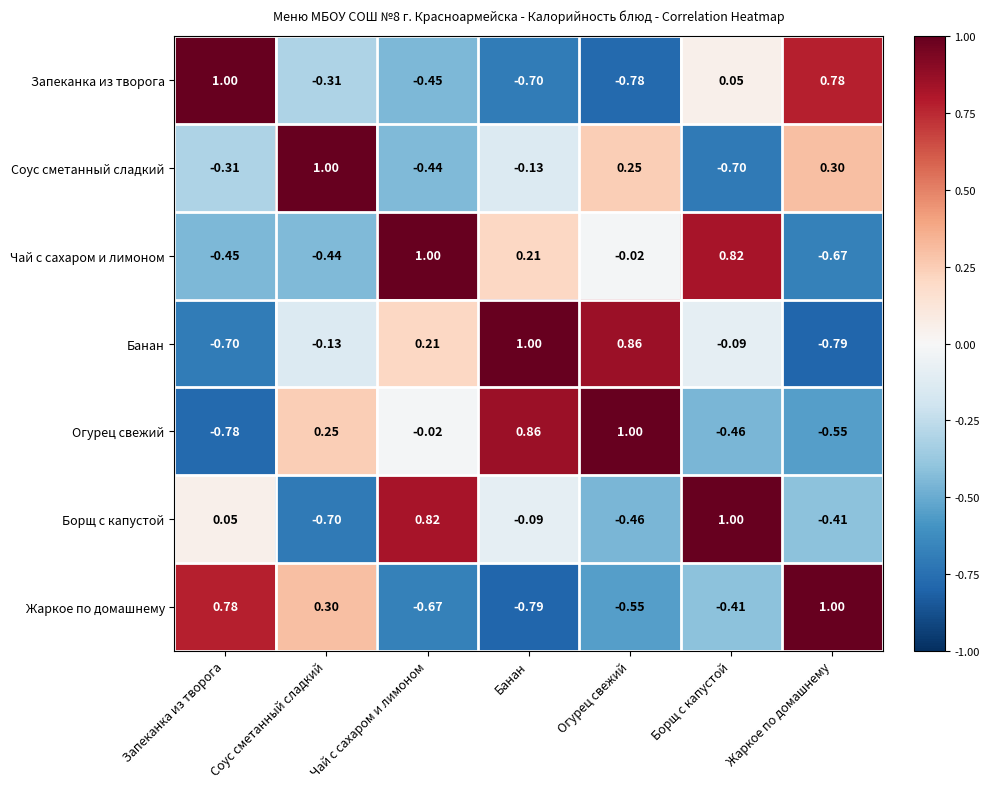

Rank the series at Жаркое по домашнему from lowest to highest value.

Банан, Чай с сахаром и лимоном, Огурец свежий, Борщ с капустой, Соус сметанный сладкий, Запеканка из творога, Жаркое по домашнему